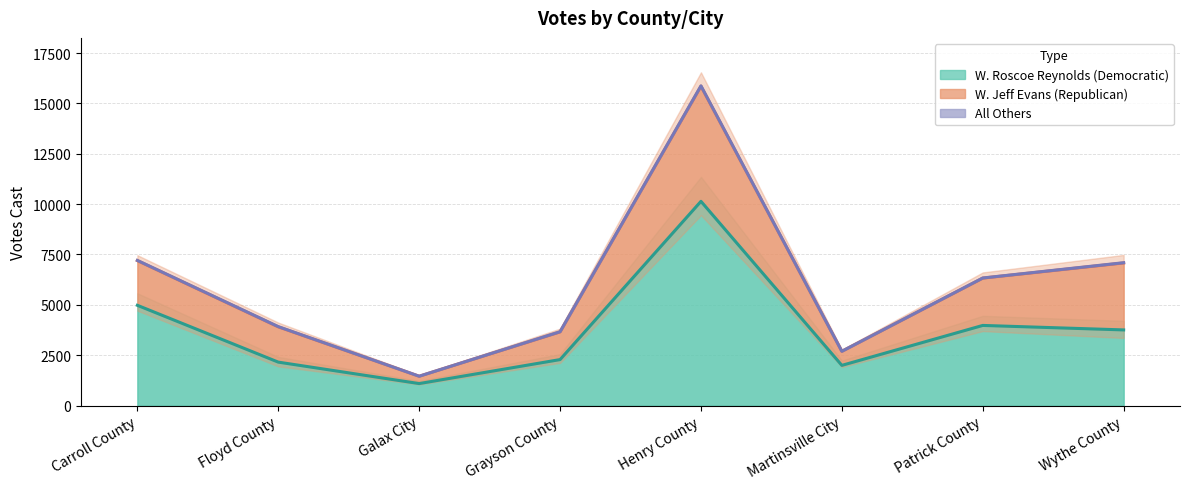

Where is W. Jeff Evans (Republican) nearest to the value 3042?

Wythe County